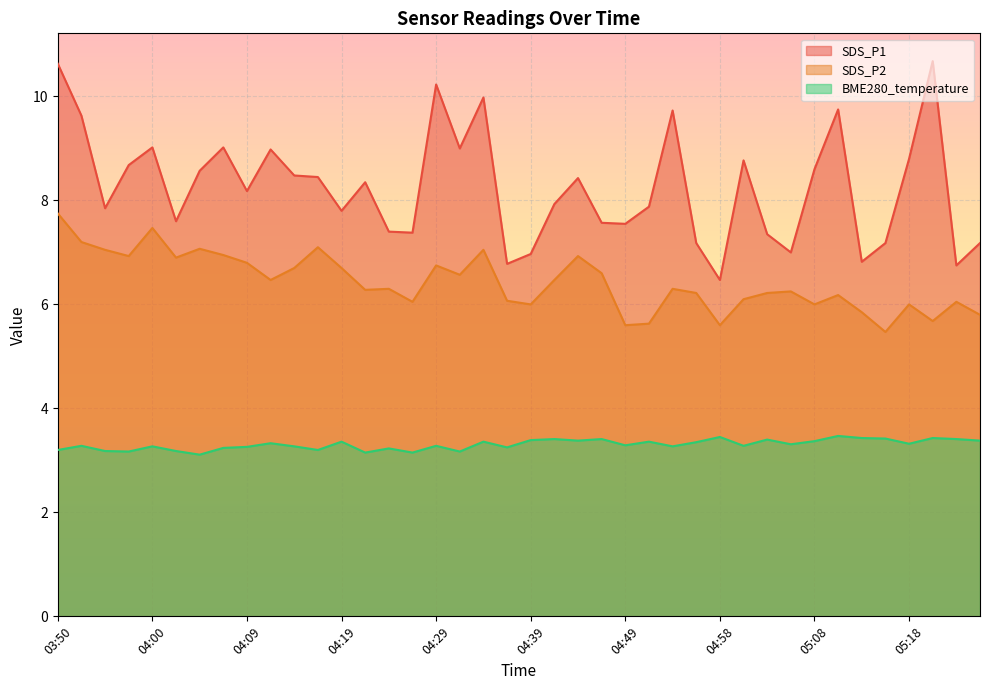

At which label does SDS_P2 reach its peak?

03:50